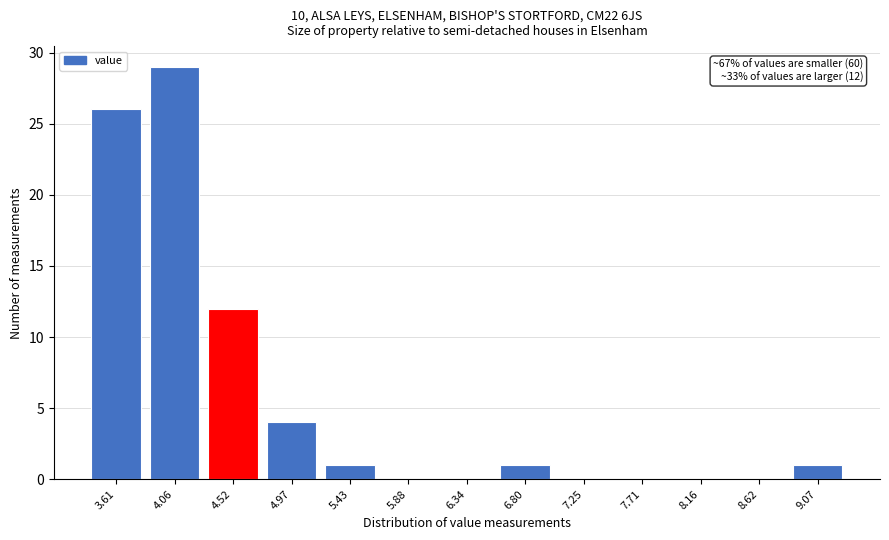

Which range on the x-axis has the tallest bar?

3.85 to 4.30